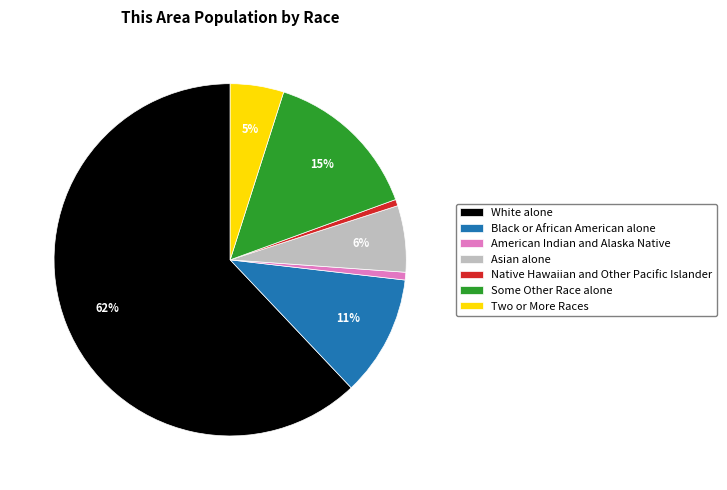

To the nearest percent, what is the combined percentage of Asian alone and Native Hawaiian and Other Pacific Islander?

7%